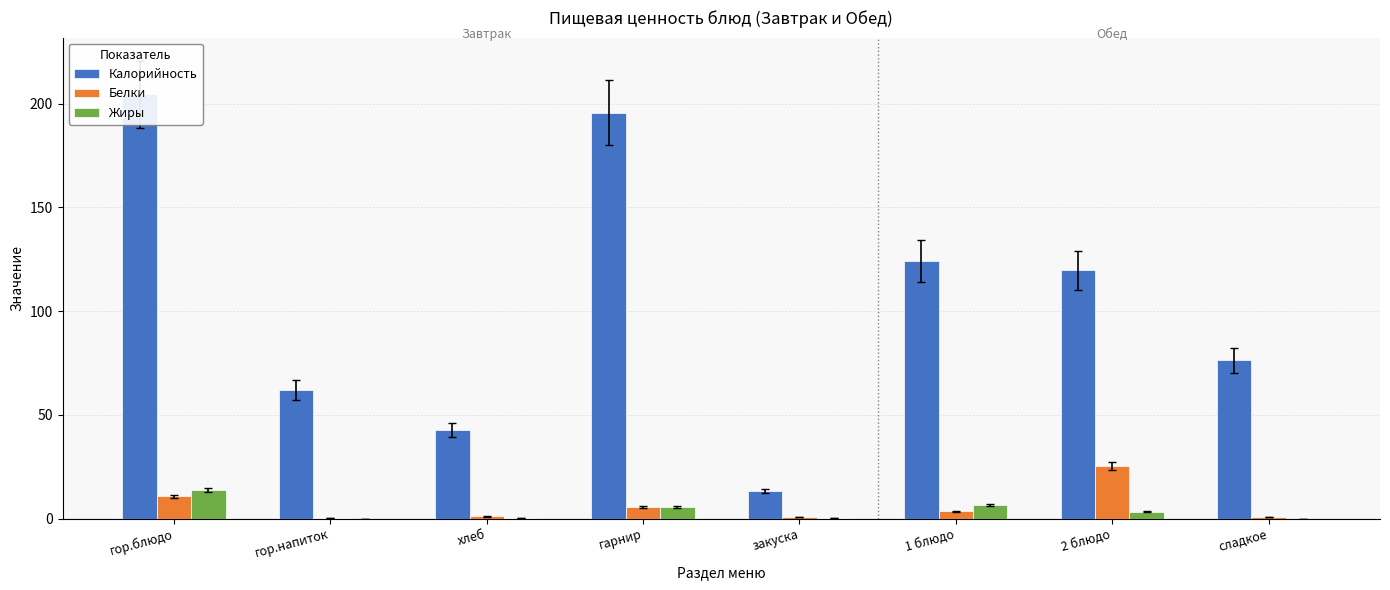

At how many categories does at least one series exceed 34?

7